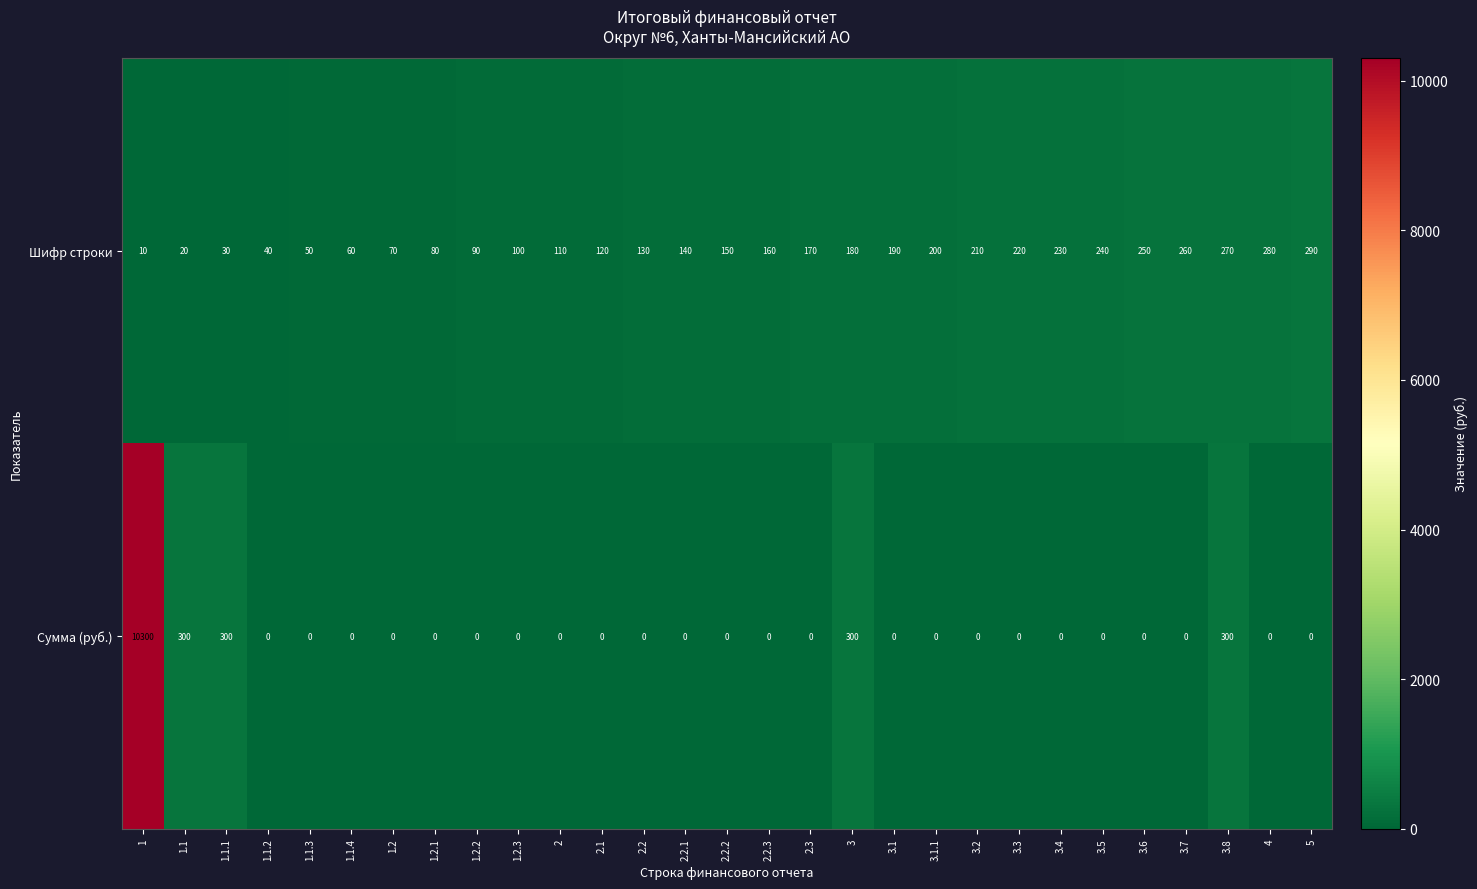

Is the value of Шифр строки at 3.8 greater than the value of Сумма (руб.) at 1.1.2?

Yes